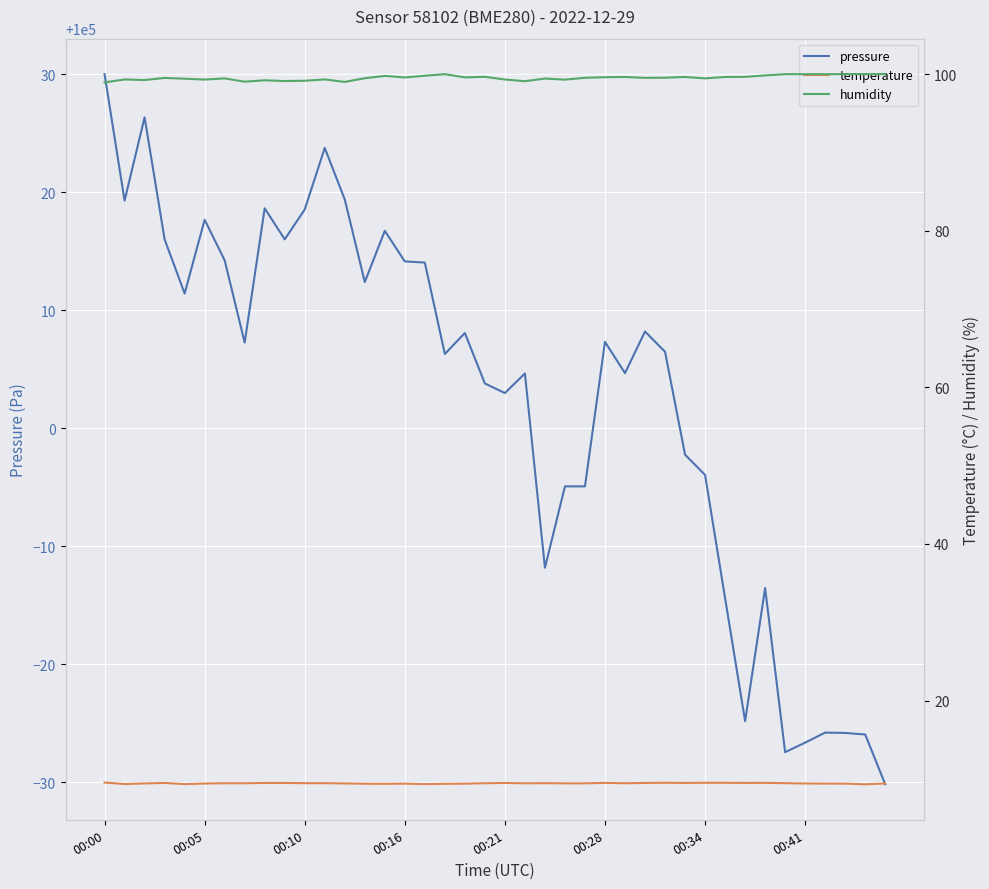

How many lines are shown in the chart?

3